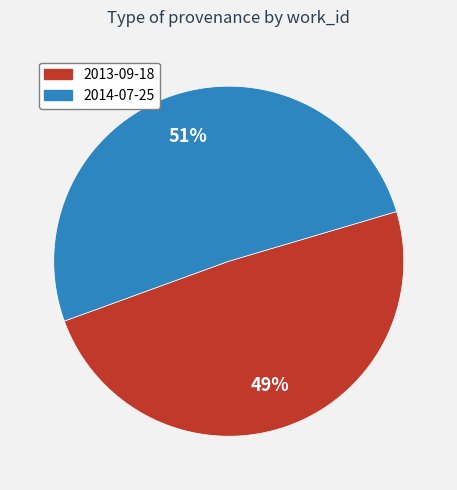

Which has a higher value, 2013-09-18 or 2014-07-25?

2014-07-25